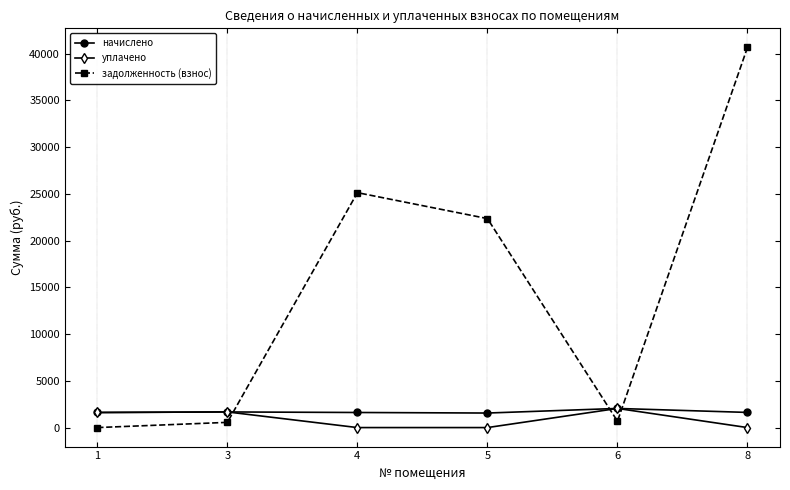

What is the highest value of the задолженность (взнос) series?

40664.4